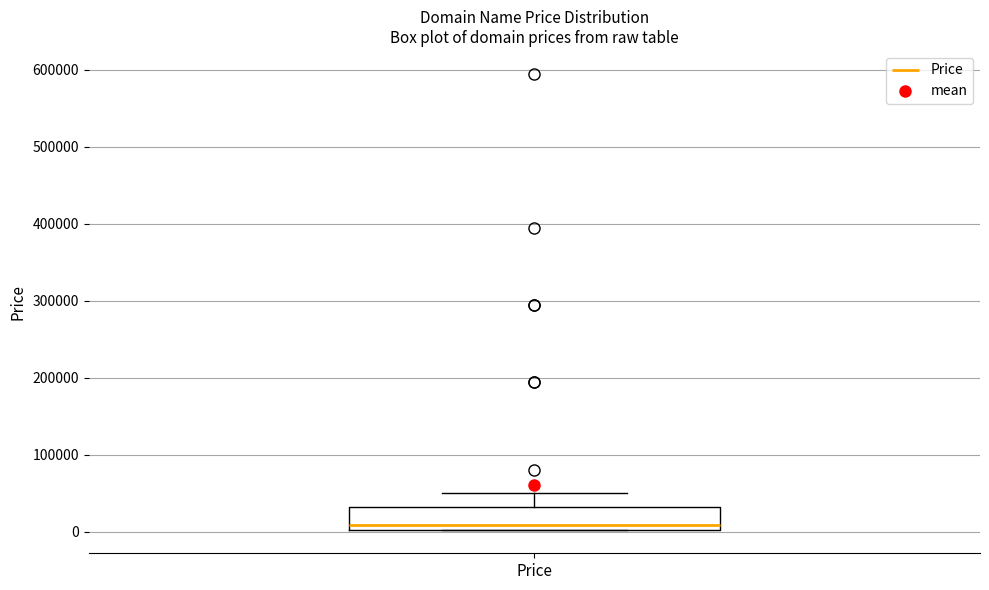

Read this box plot against the y-axis: the position of the median line, the range covered by the box, and the ends of both whiskers. The values are not printed on the chart, so give them approximately, as read against the axis.

median 10000, box 0 to 30000, whiskers 0 to 50000